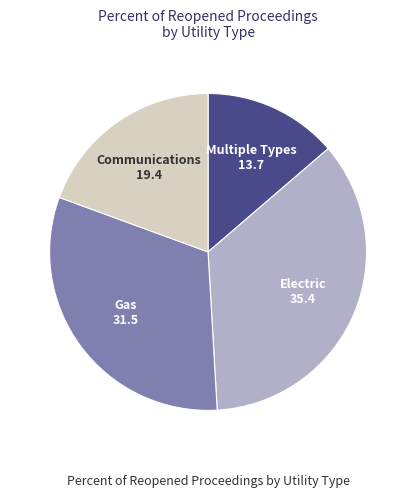

Is there a majority slice in this chart?

No